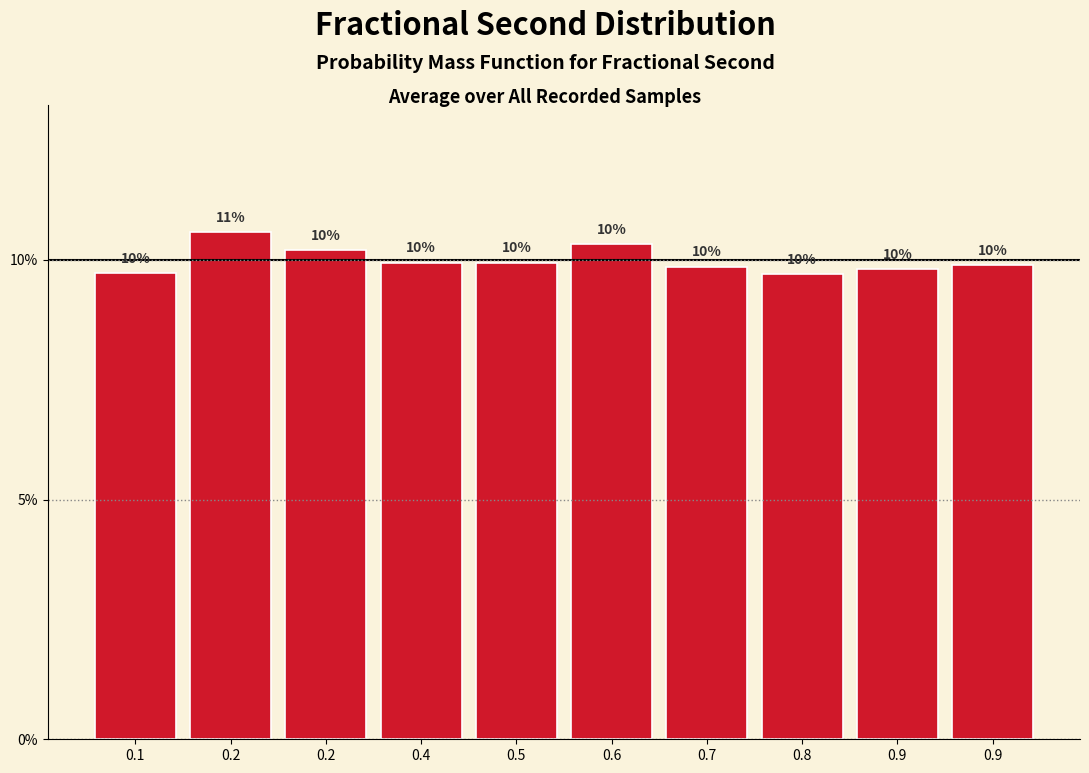

How many bars are there in total?

10